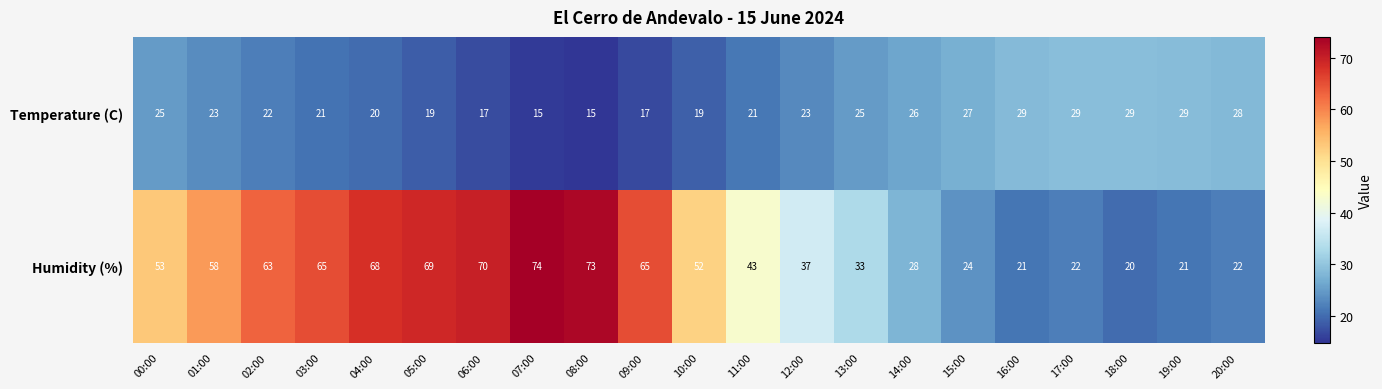

Rank the series by their maximum value, from highest to lowest.

Humidity (%), Temperature (C)